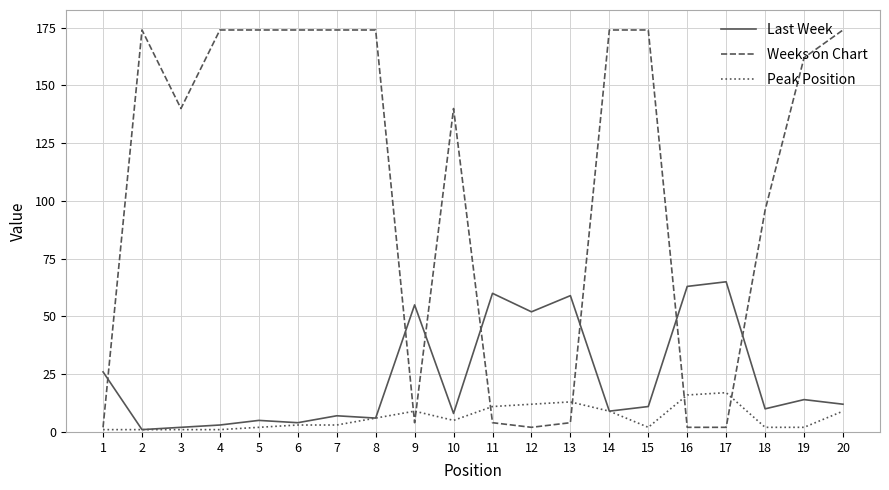

What is the maximum value shown in the chart?

174